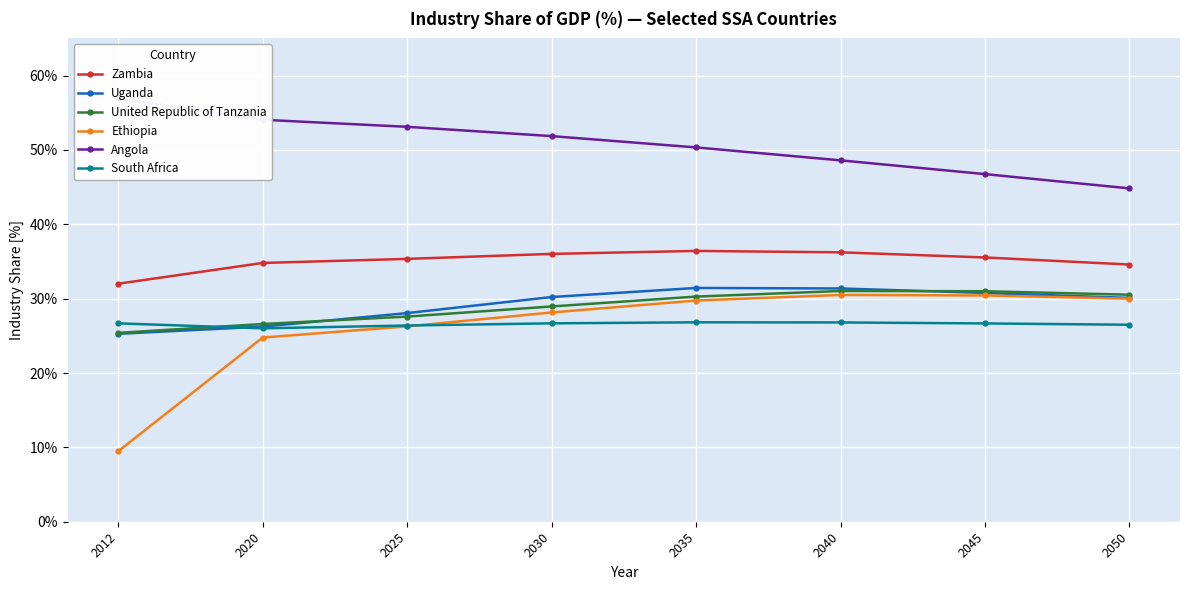

What is the sum of all South Africa values?

212.5